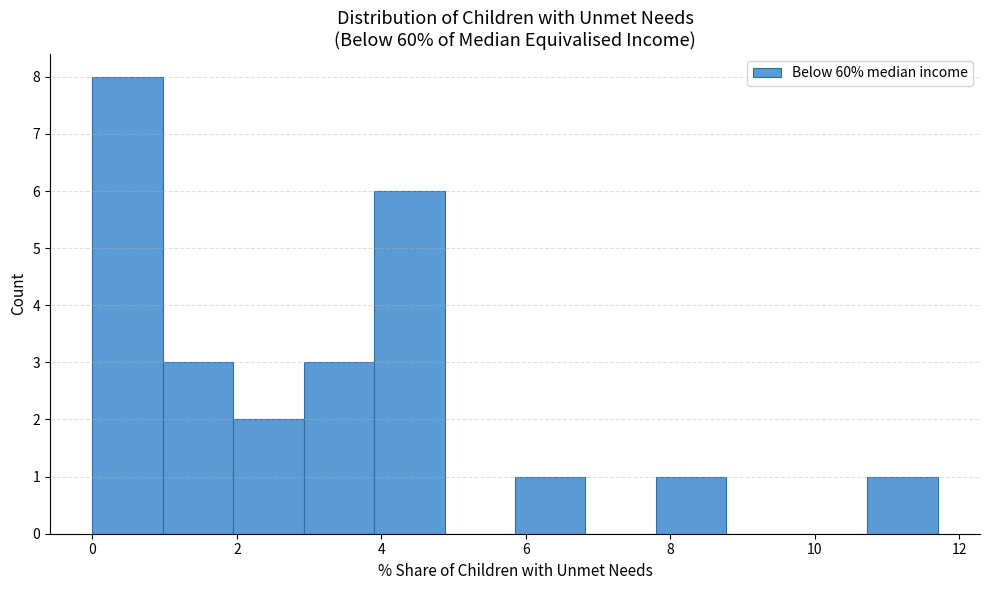

Reading left to right, list every bar in this chart as the range it spans on the x-axis followed by its height. Neither the bar edges nor the heights are printed on the chart, so give them approximately, as read against the axes.

0.0 to 1.0: 8
1.0 to 2.0: 3
2.0 to 3.0: 2
3.0 to 4.0: 3
4.0 to 4.8: 6
4.8 to 5.8: 0
5.8 to 6.8: 1
6.8 to 7.8: 0
7.8 to 8.8: 1
8.8 to 9.8: 0
9.8 to 10.8: 0
10.8 to 11.8: 1